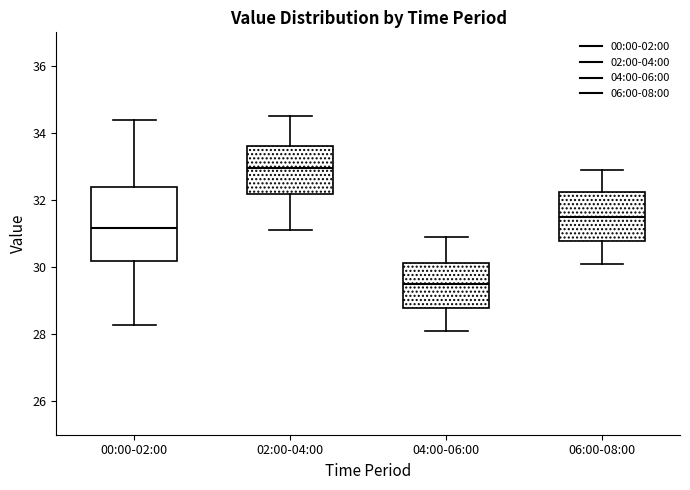

Reading left to right, read every box against the y-axis: the position of its median line, the range the box covers, and the ends of its whiskers. The values are not printed on the chart, so give them approximately, as read against the axis.

00:00-02:00: median 31.2, box 30.2 to 32.4, whiskers 28.2 to 34.4
02:00-04:00: median 33.0, box 32.2 to 33.6, whiskers 31.2 to 34.6
04:00-06:00: median 29.6, box 28.8 to 30.2, whiskers 28.2 to 31.0
06:00-08:00: median 31.6, box 30.8 to 32.2, whiskers 30.2 to 33.0